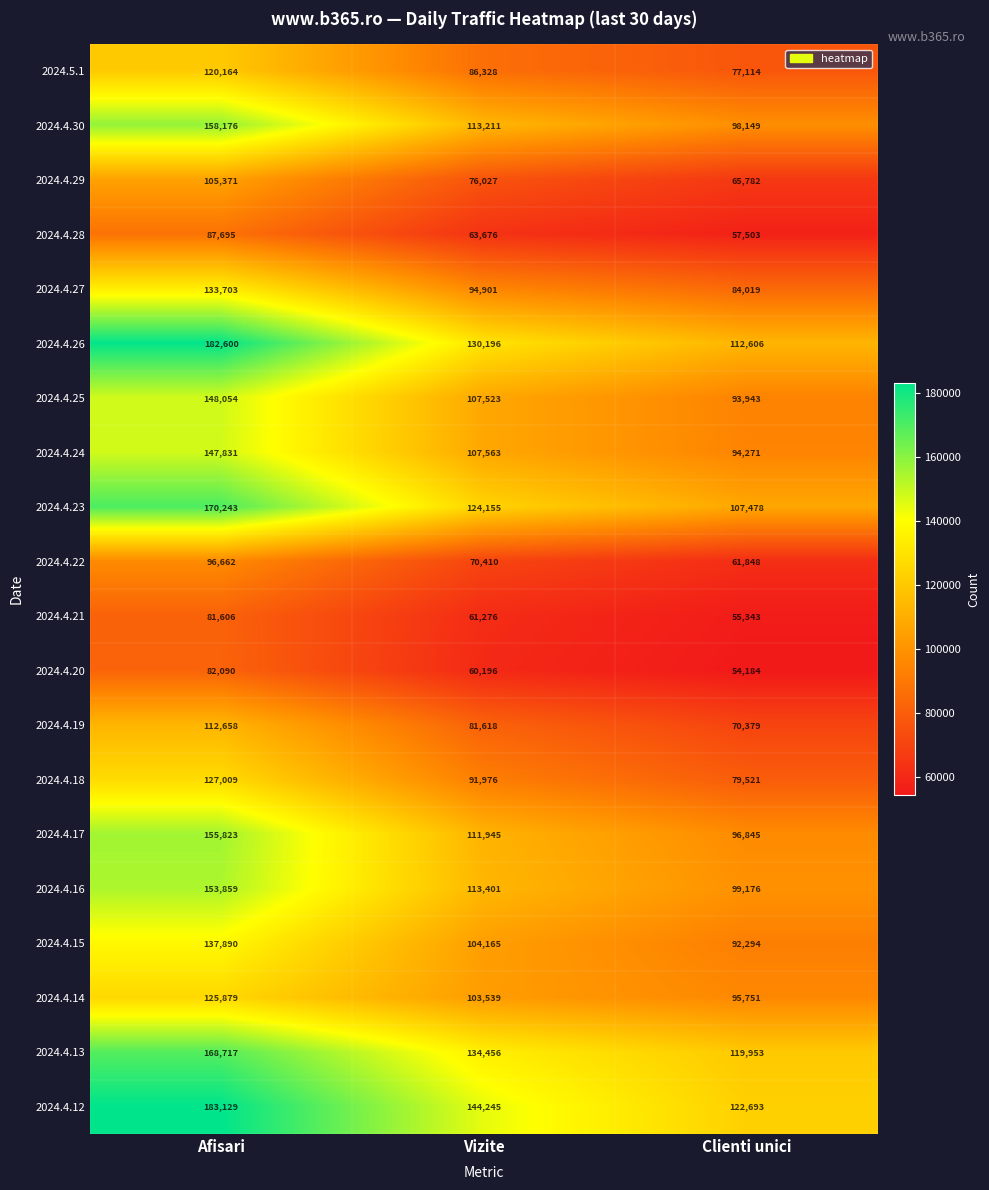

Between Afisari and Vizite, which series saw the biggest shift?

2024.4.26